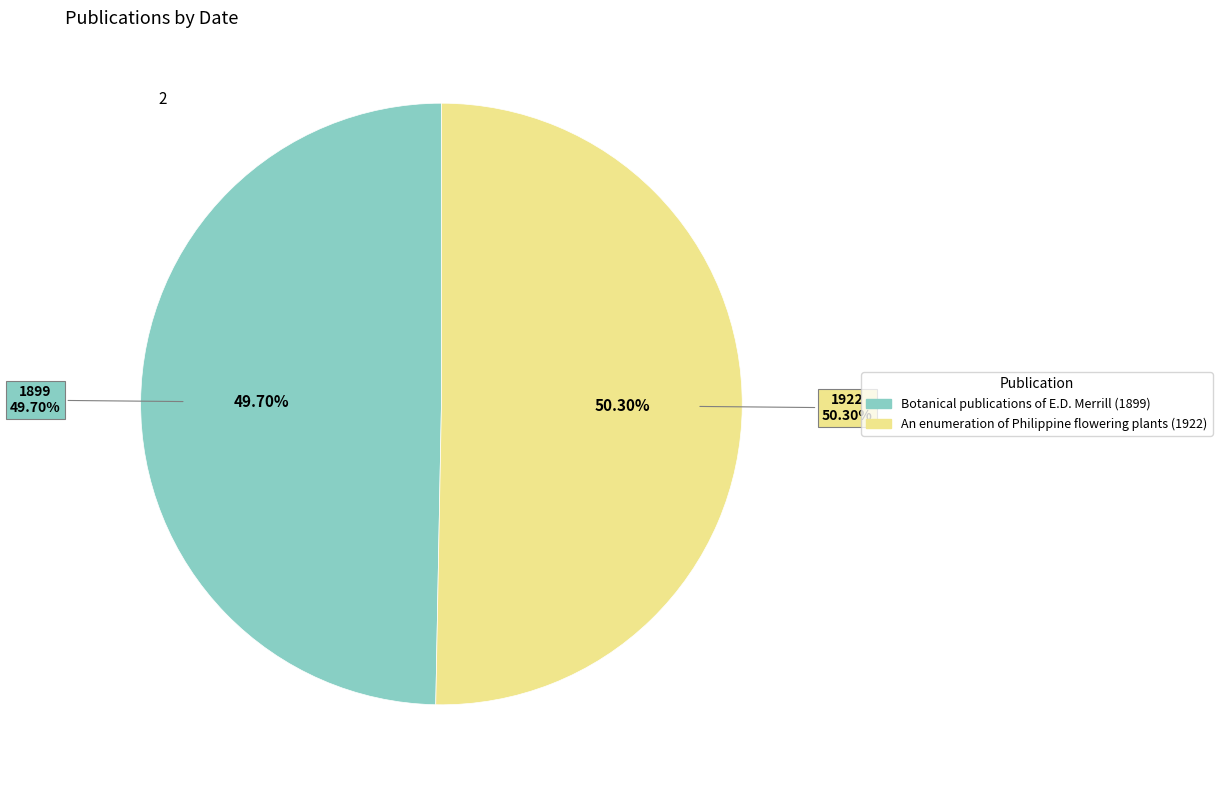

Rank the categories by value from highest to lowest.

An enumeration of Philippine flowering plants (1922), Botanical publications of E.D. Merrill (1899)